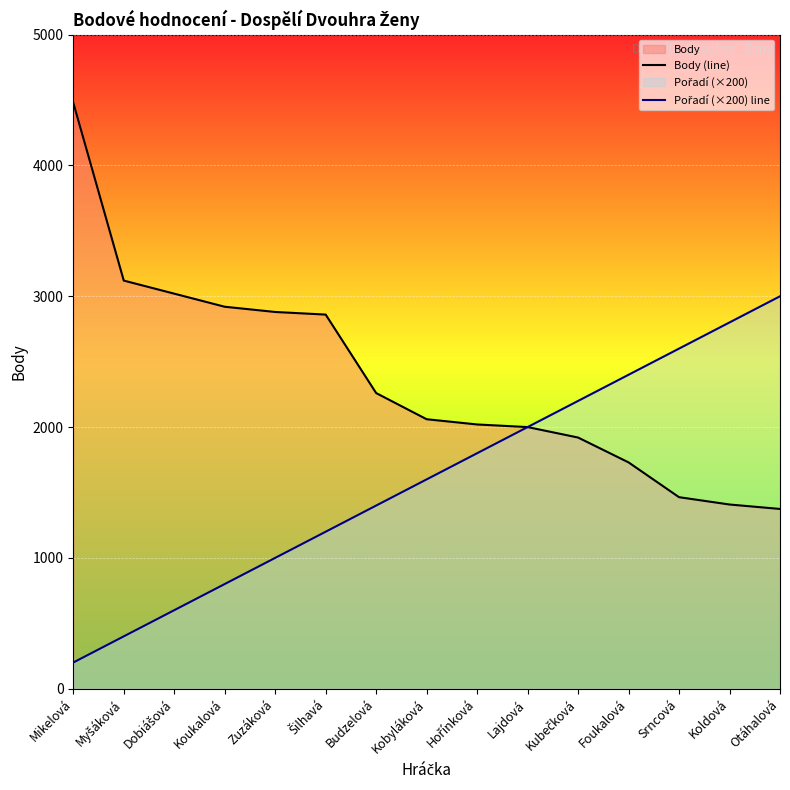

What is the label of the 13th point from the left?

Srncová